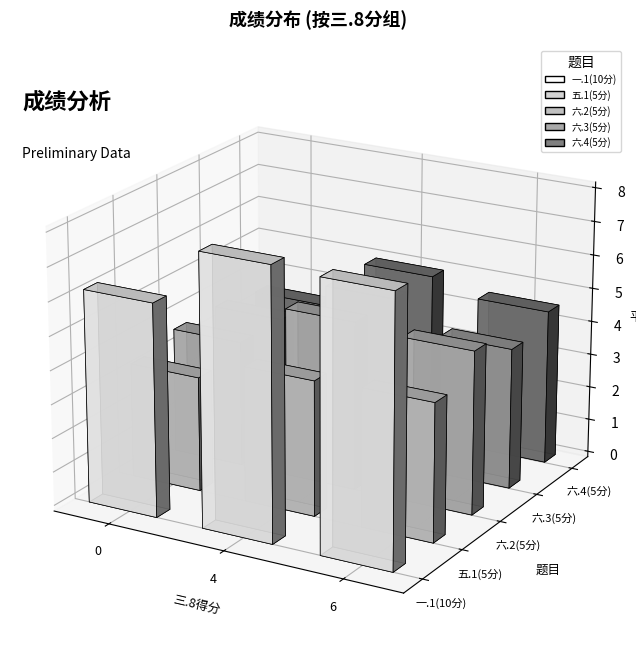

The 六.3(5分) series shows 7 at 18. True or false?

False